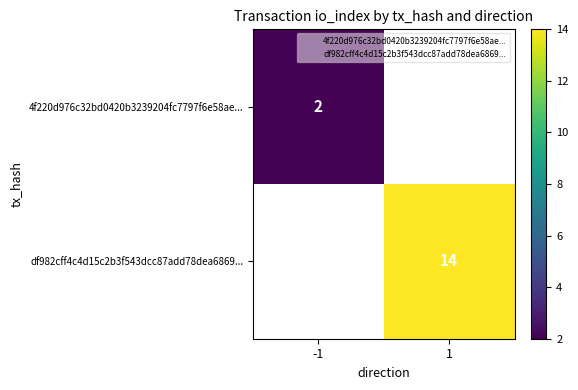

Which label corresponds to the largest value in the chart?

1